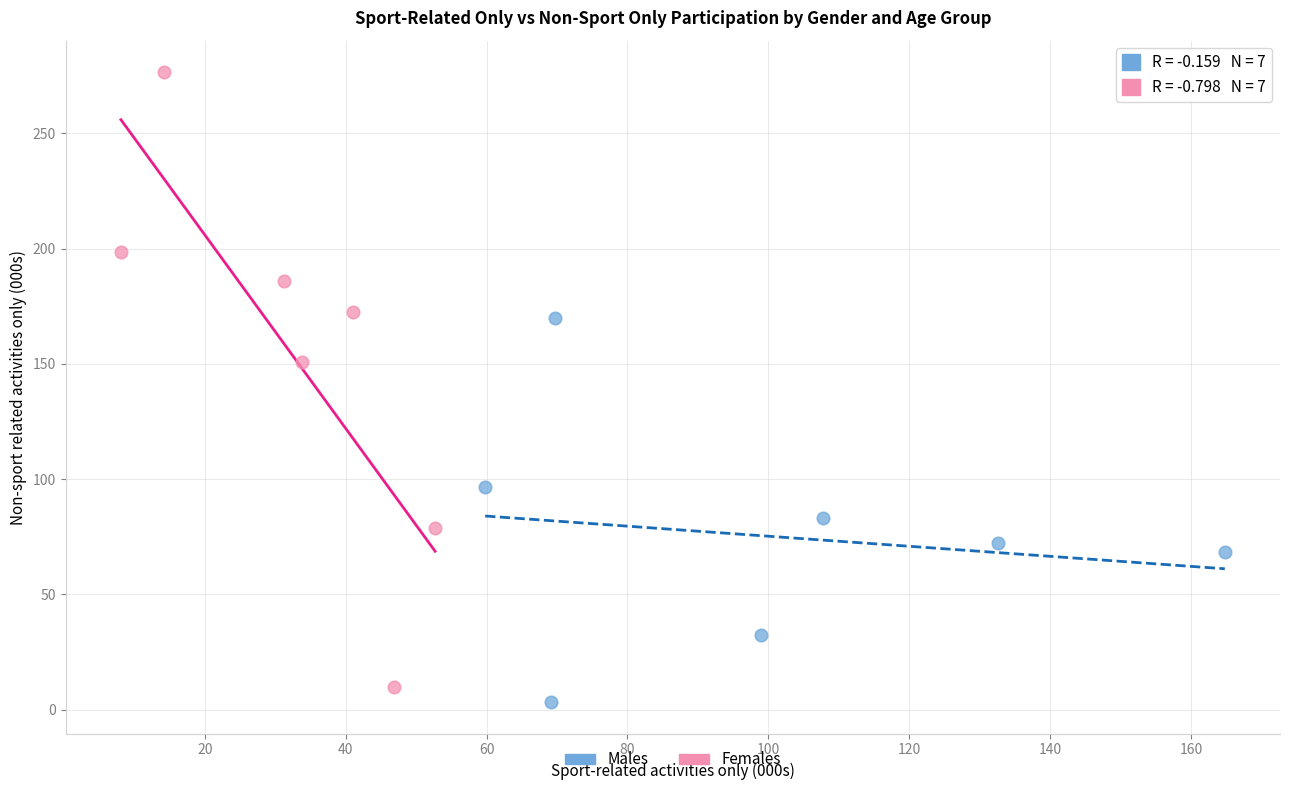

Which series has the largest Y range (max minus min)?

Females